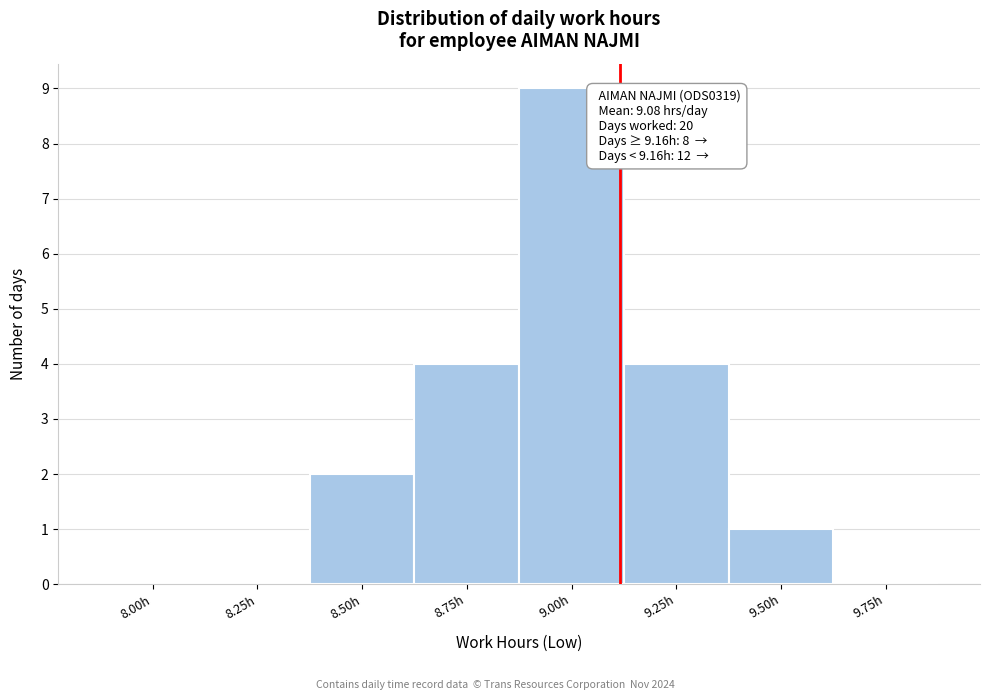

Reading right to left, list all the values displayed in this chart.

9.75h=0	9.50h=1	9.25h=4	9.00h=9	8.75h=4	8.50h=2	8.25h=0	8.00h=0